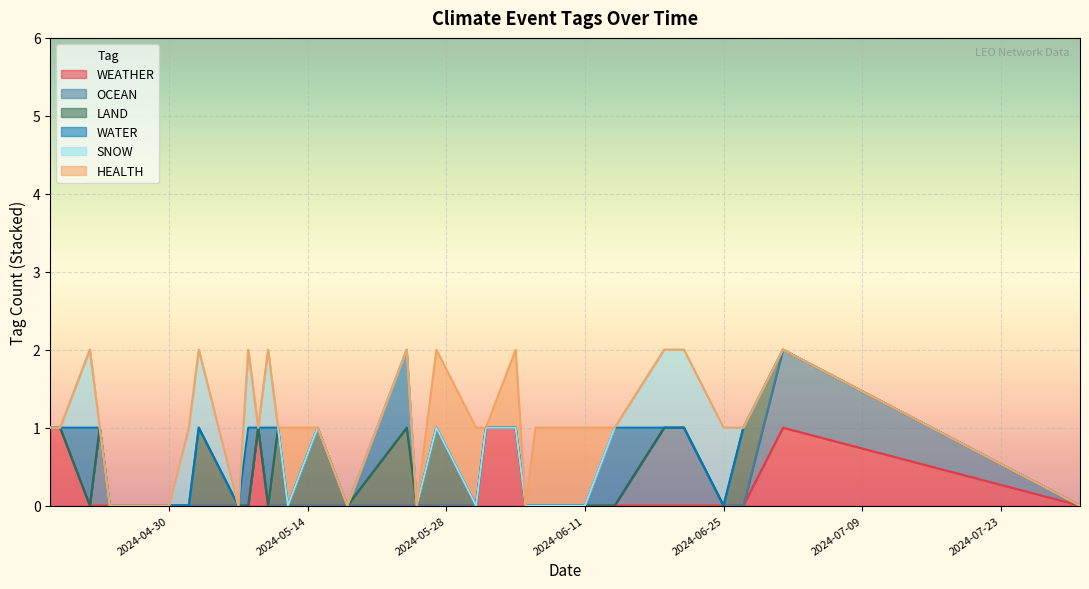

Where is the first local maximum for SNOW?

2024-04-22